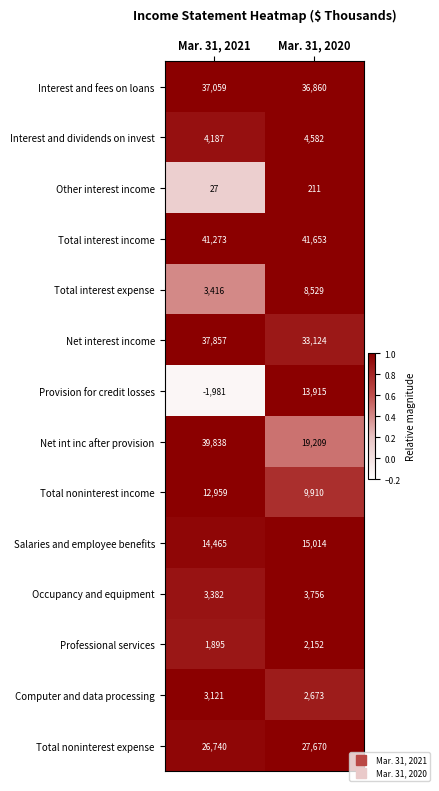

What is the difference between the Interest and fees on loans values at Mar. 31, 2021 and Mar. 31, 2020?

199